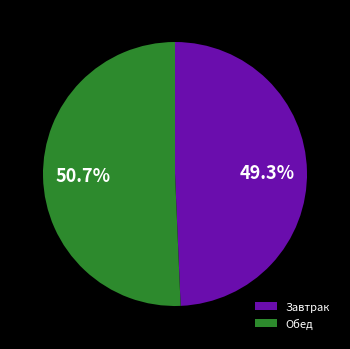

Rank the categories by value from lowest to highest.

Завтрак, Обед